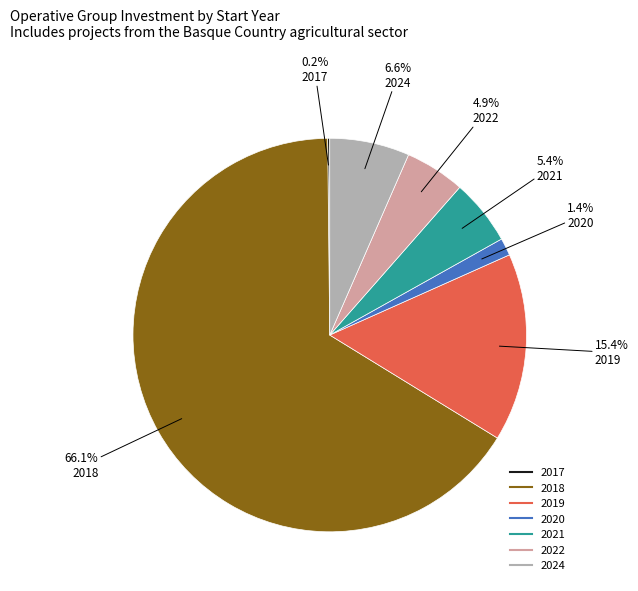

Does any single category account for the majority?

Yes